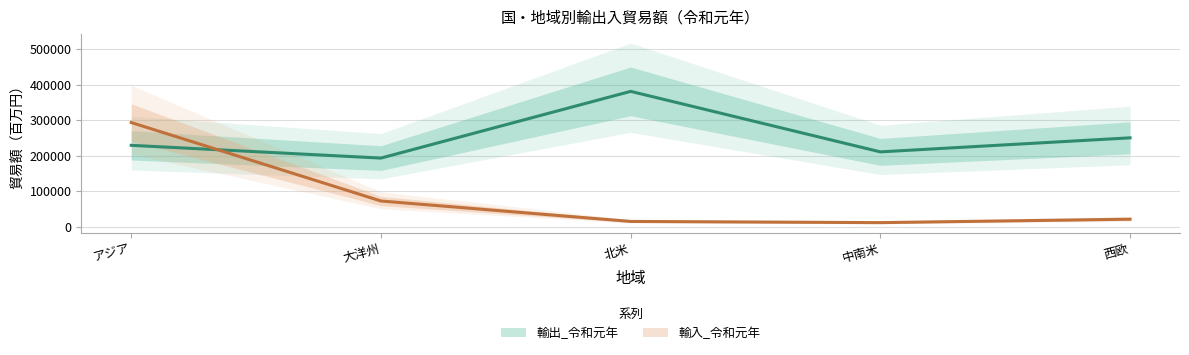

Does the chart display data point markers on the line(s)?

No